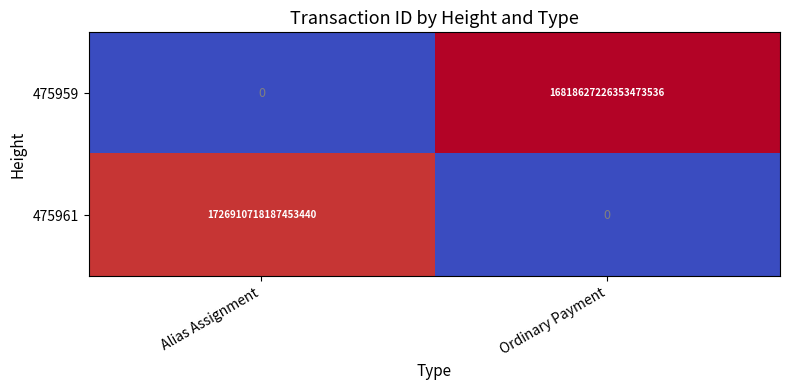

At how many categories does at least one series exceed 12?

2